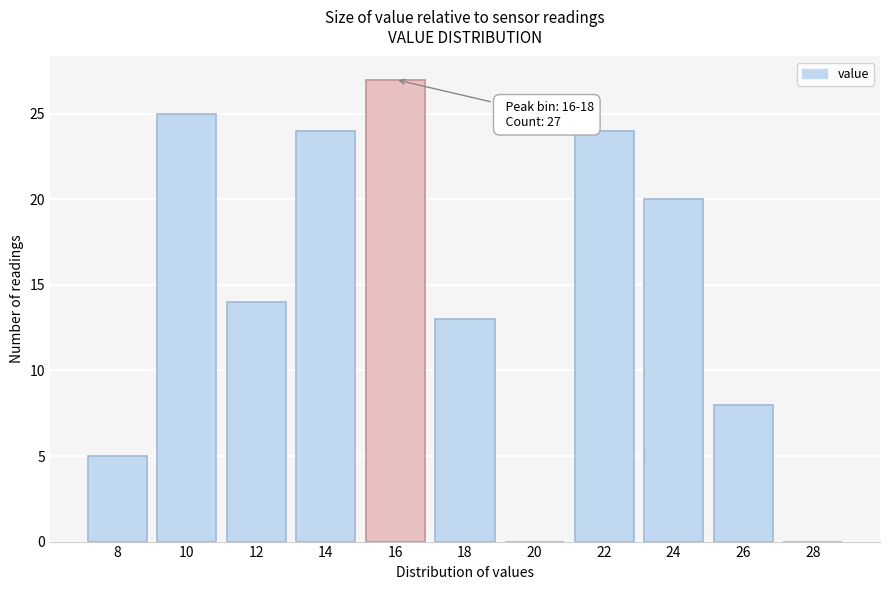

Reading left to right, list all the values displayed in this chart.

8=5	10=25	12=14	14=24	16=27	18=13	20=0	22=24	24=20	26=8	28=0